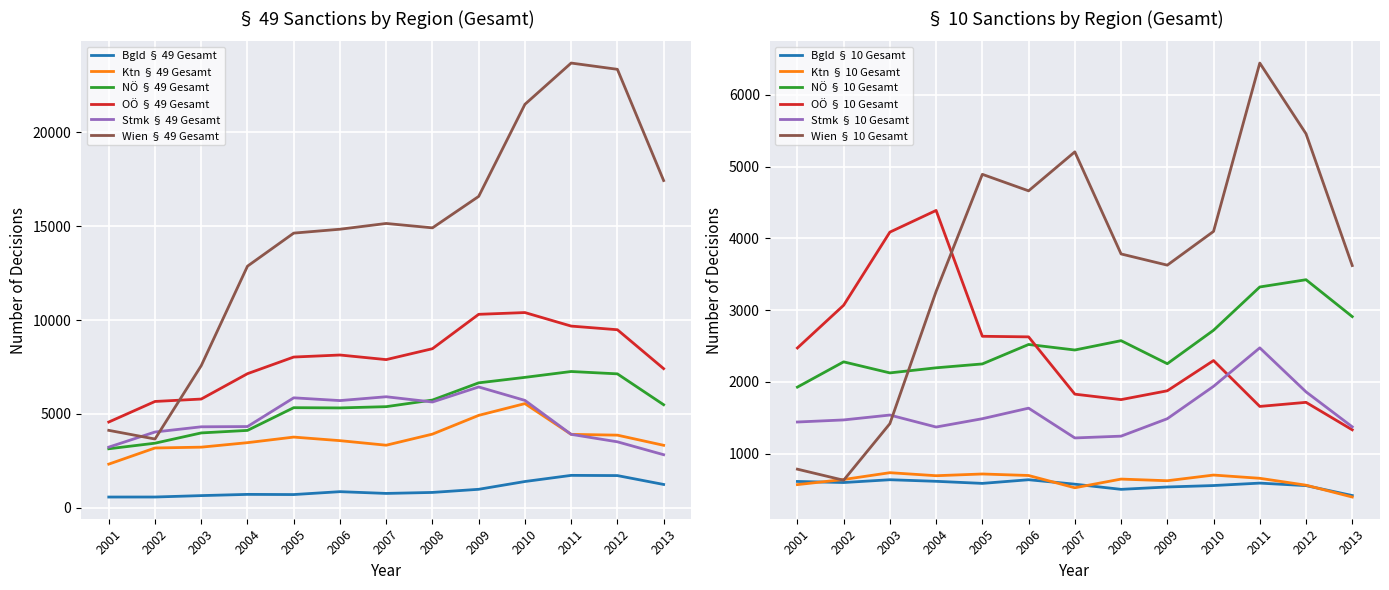

How many categories are shown in the chart?

13